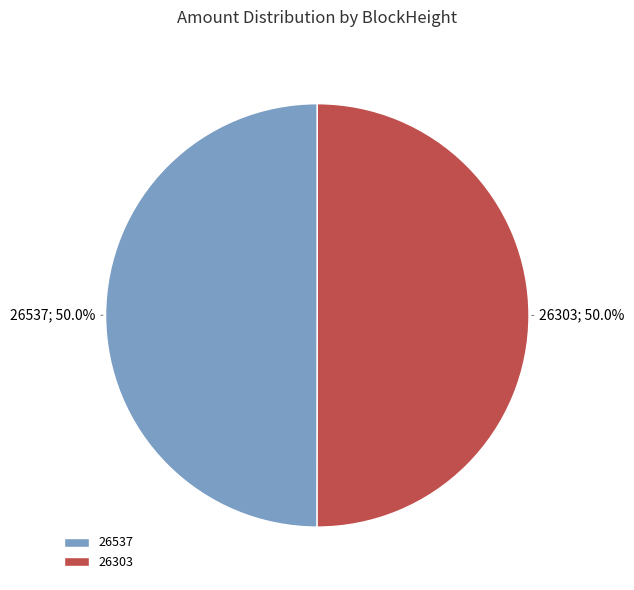

What is the total percentage of 26303 and 26537?

100.0%